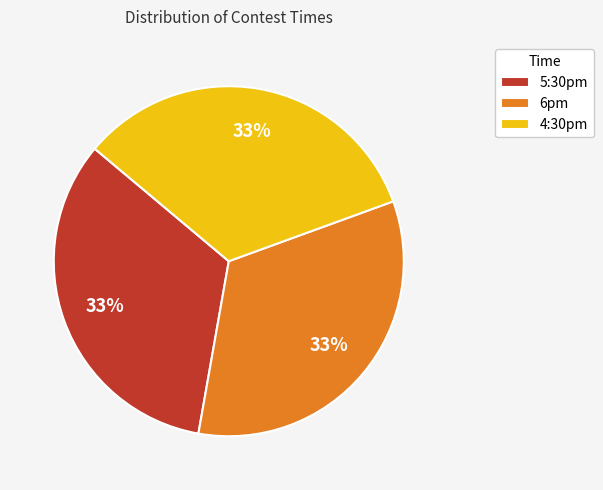

How many segments does this pie chart have?

3